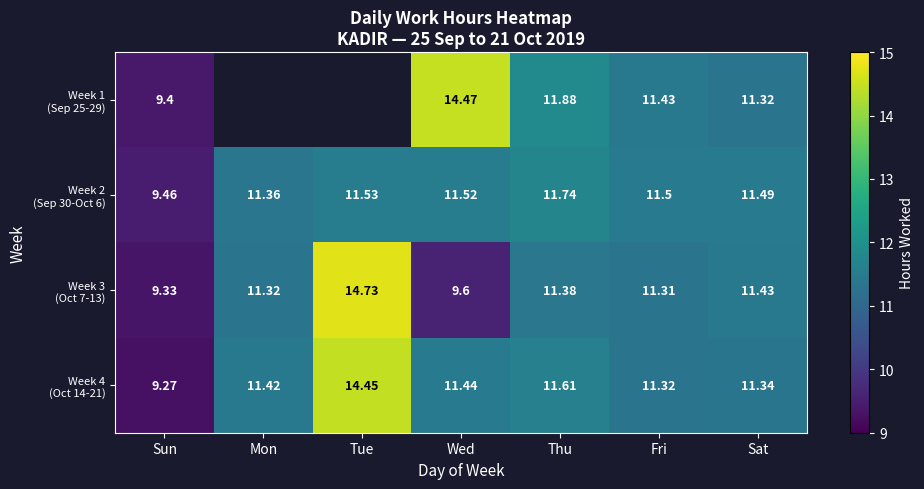

Count the Week 2 (Sep 30-Oct 6) values in the range 11 to 12.

6